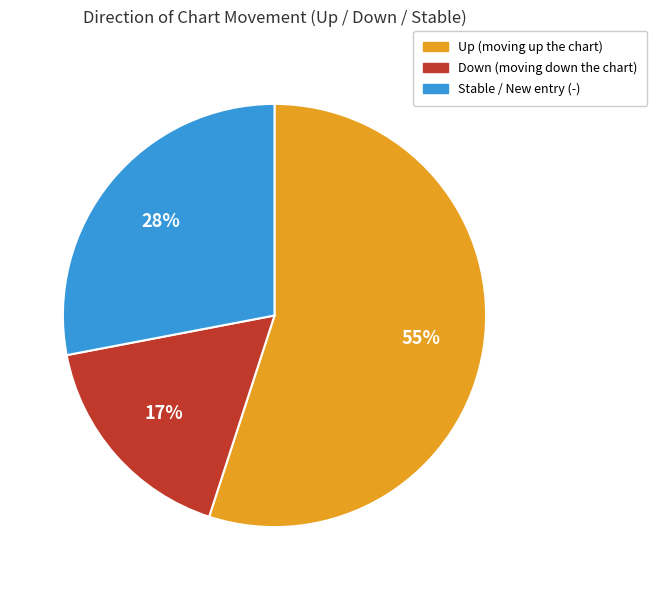

How many slices are in this pie chart?

3